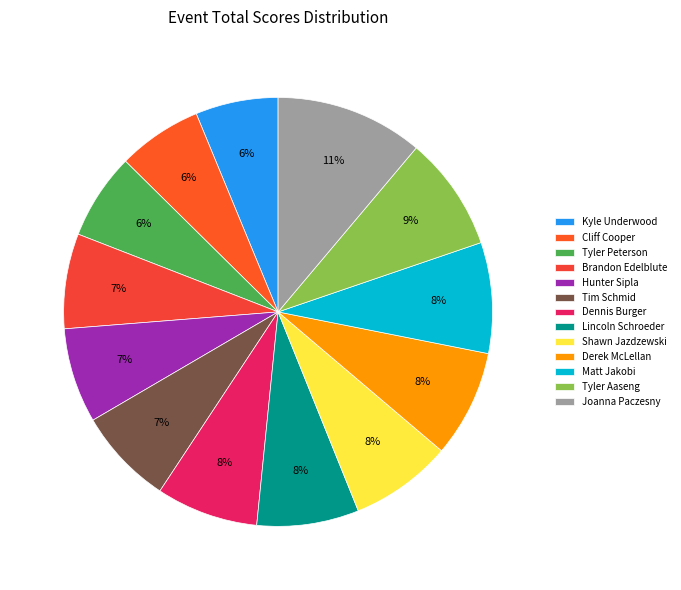

Is it true that Kyle Underwood is 6% of the pie?

True